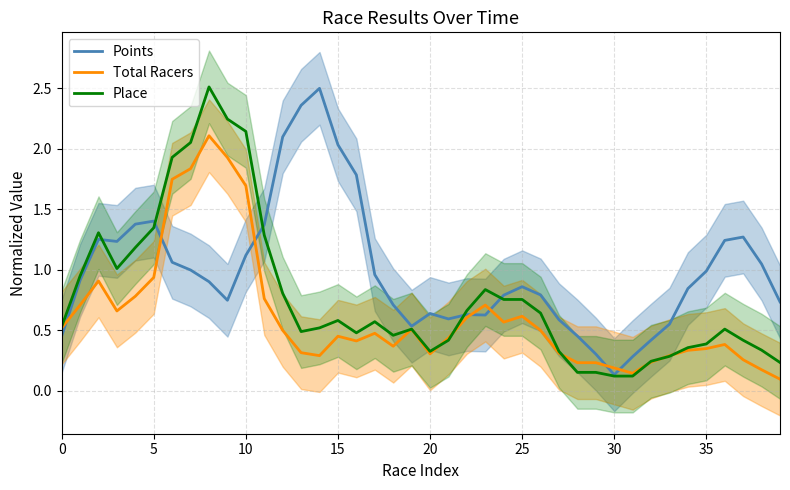

At which label does Place reach its minimum?

30